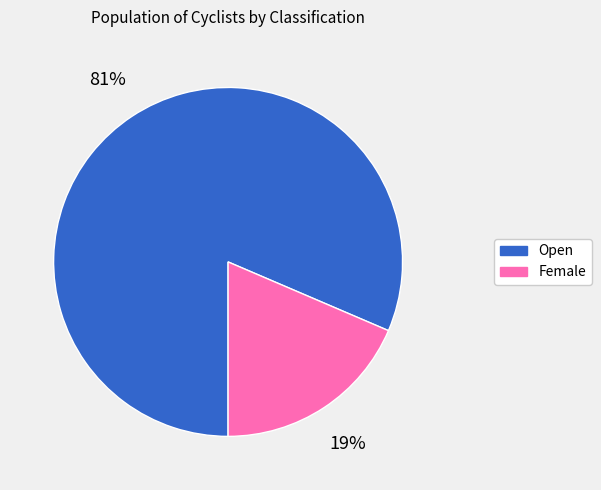

Which has a higher value, Female or Open?

Open